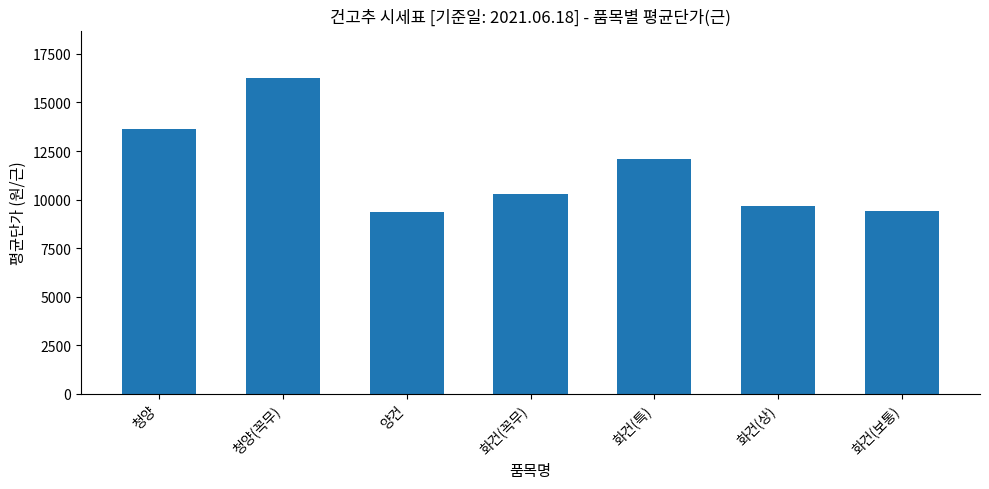

What value does the data have at 화건(특)?

12075.0